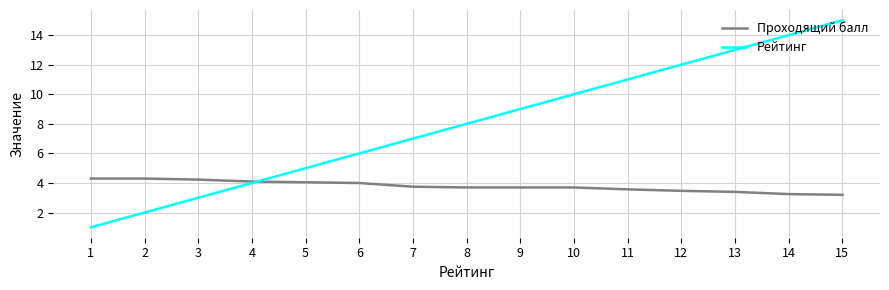

Which series changed the most between 1 and 9?

Рейтинг